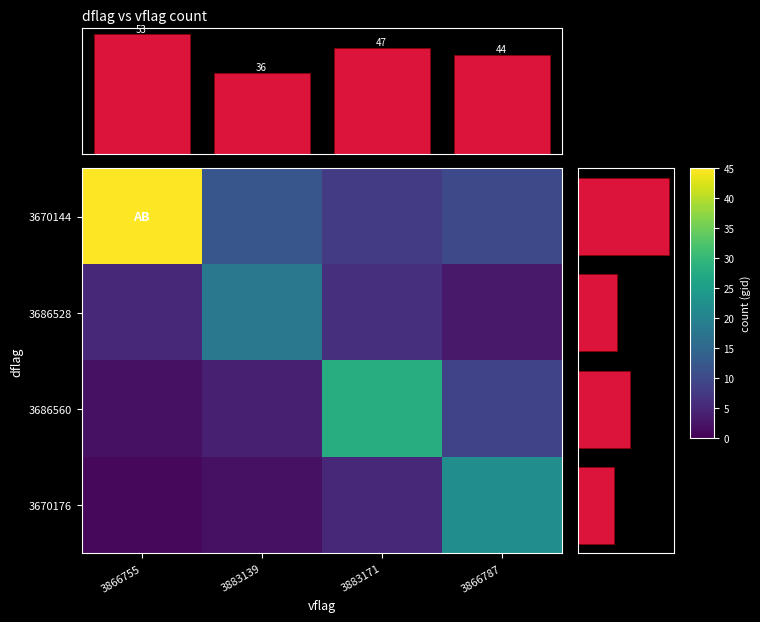

Which label corresponds to the largest value in the chart?

3866755